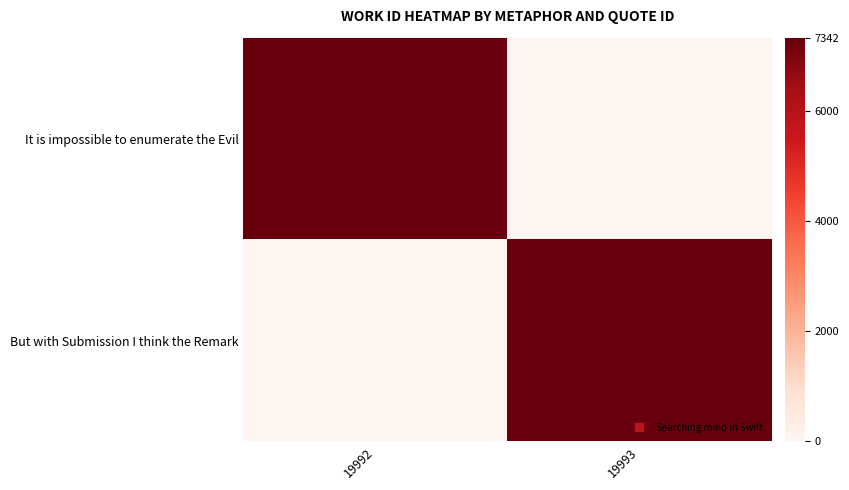

Between 19992 and 19993, which is larger?

19992